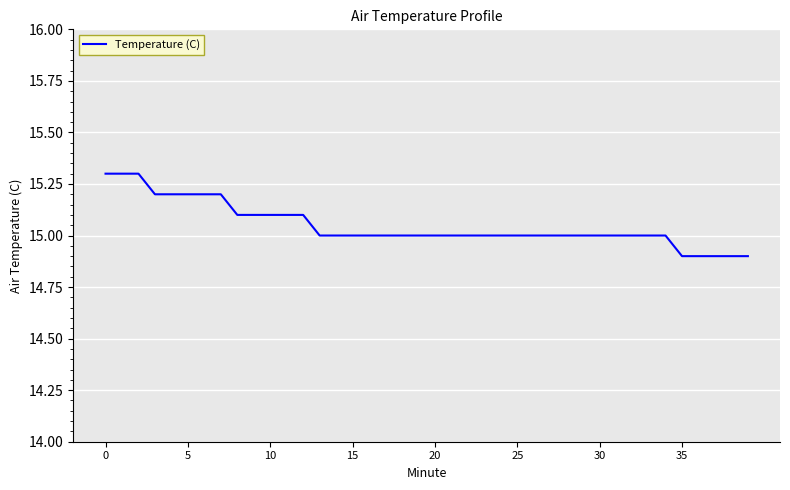

What is the greatest value displayed?

15.3